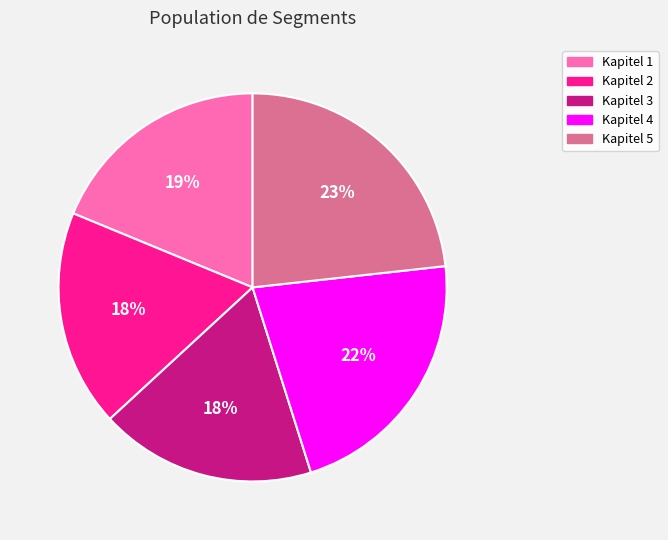

What is the ratio of the value at Kapitel 1 to the value at Kapitel 5?

0.8